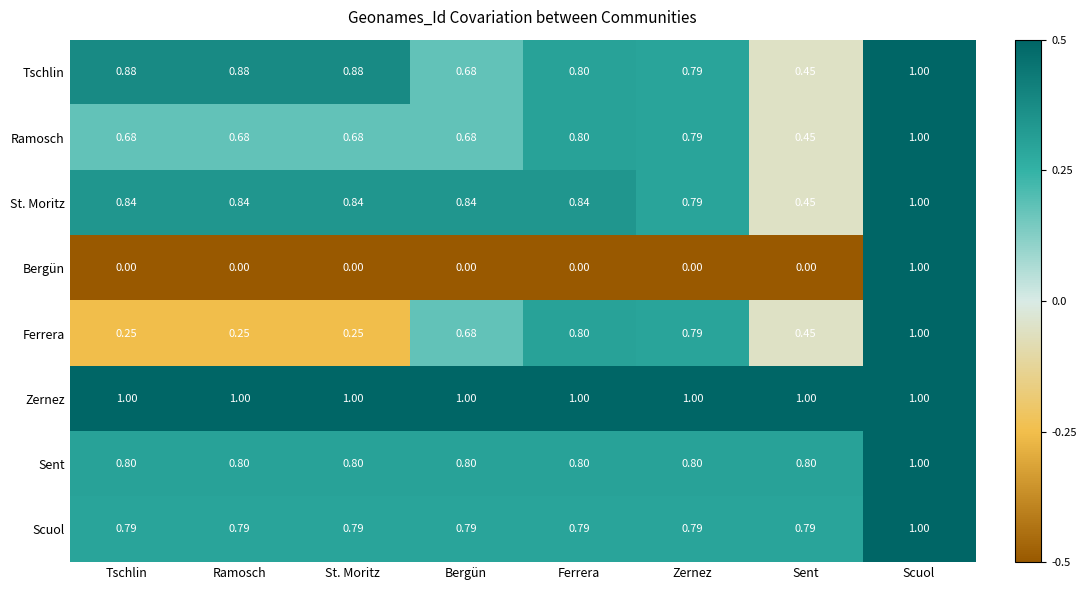

Where is Tschlin nearest to the value 0?

Sent